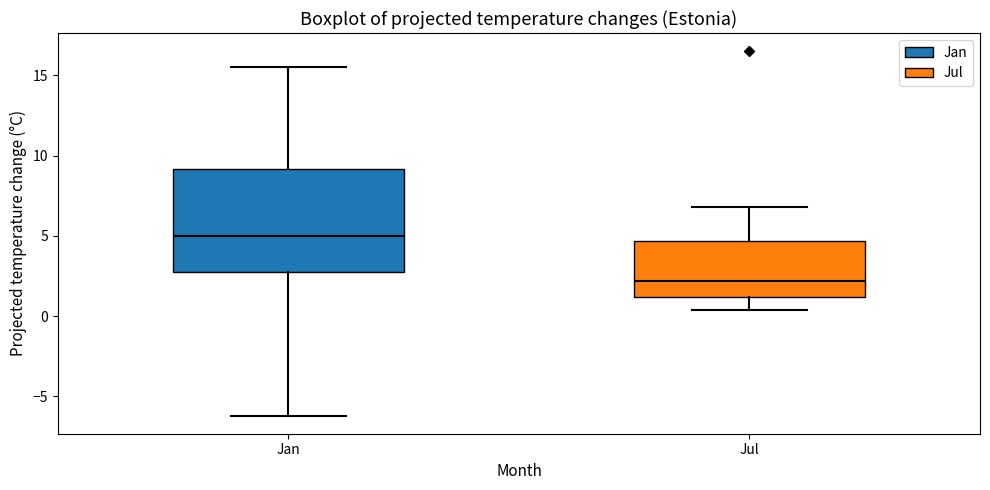

Which box's median line is the lowest?

Jul